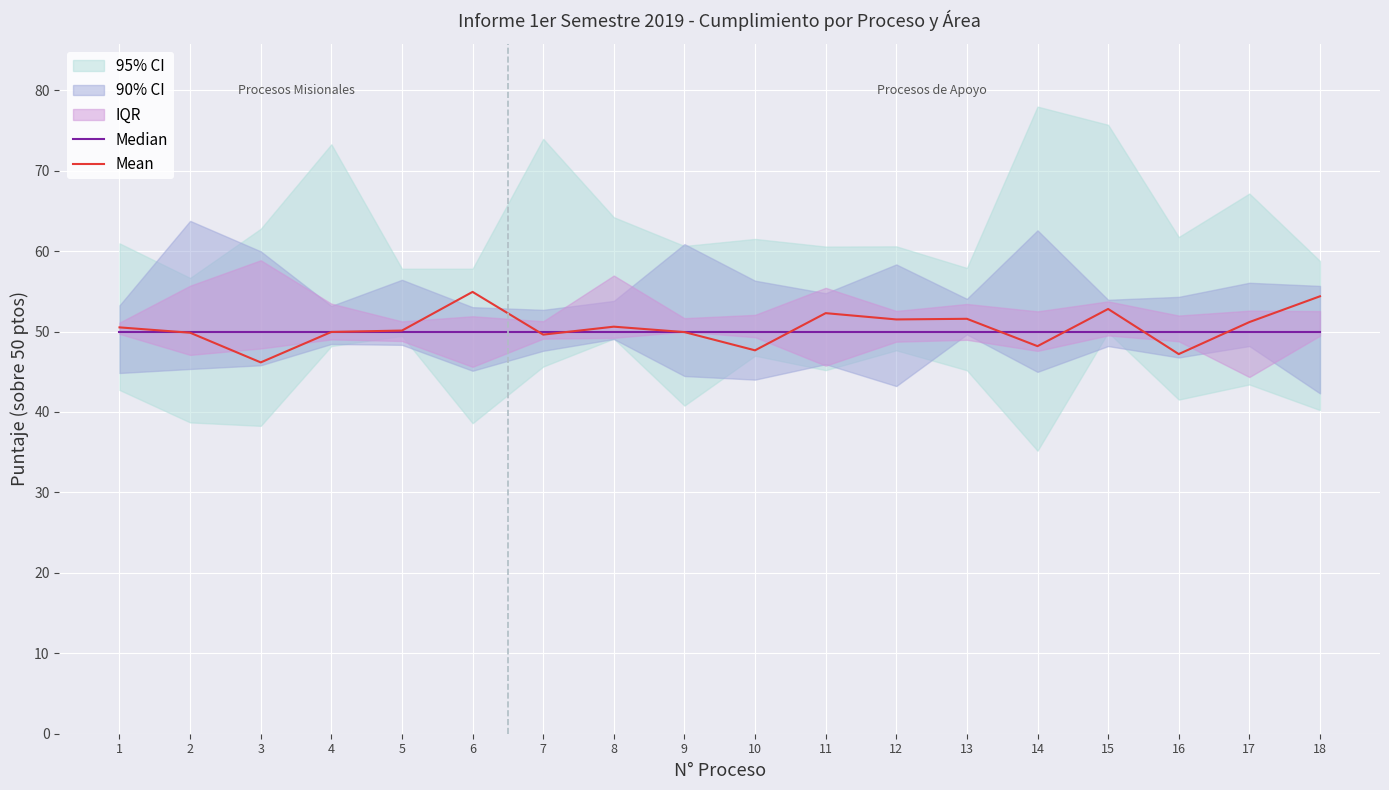

Rank the series at 4 from highest to lowest value.

Median, Mean